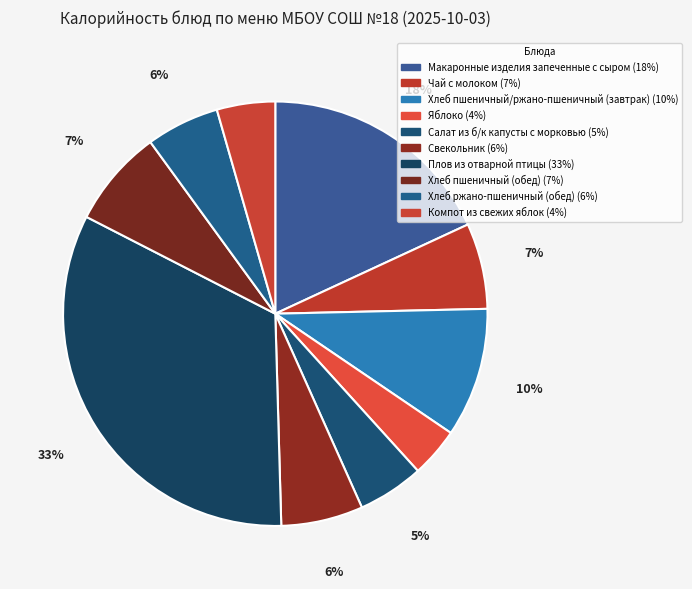

How many segments does this pie chart have?

10